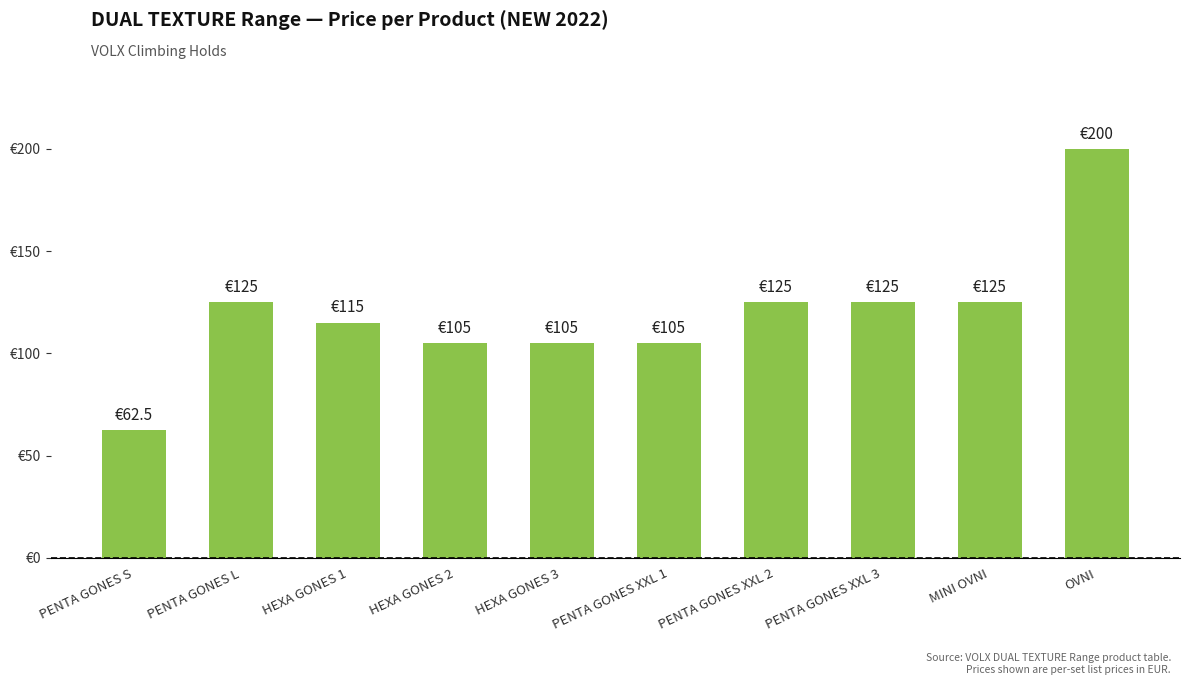

At which label is the value closest to 131?

PENTA GONES L